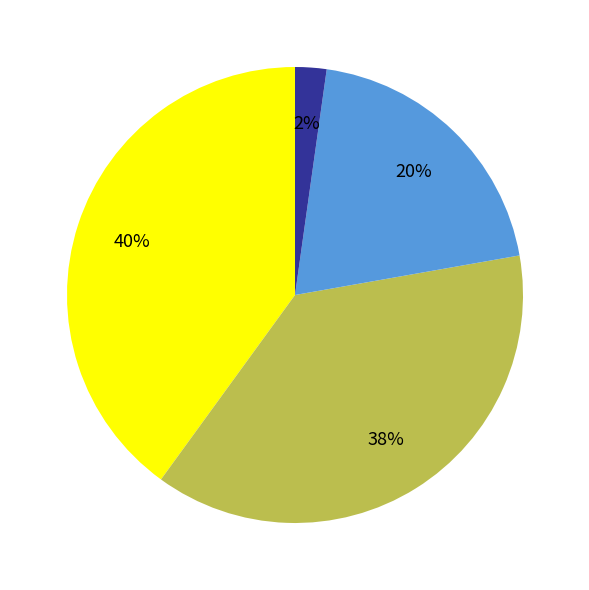

To the nearest percent, what is the average slice percentage?

25%